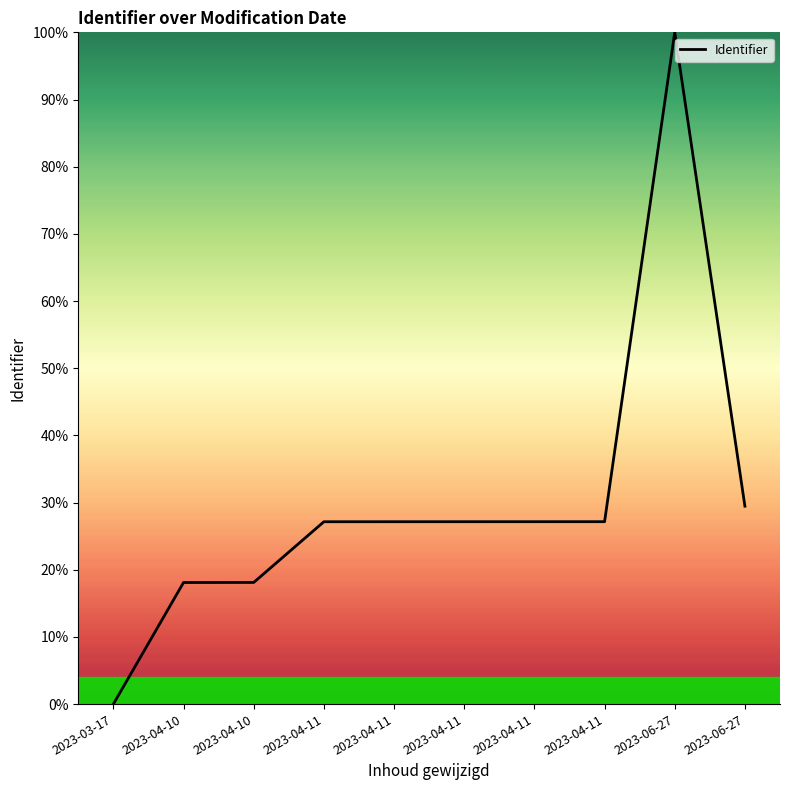

Does the chart display data point markers on the line(s)?

No